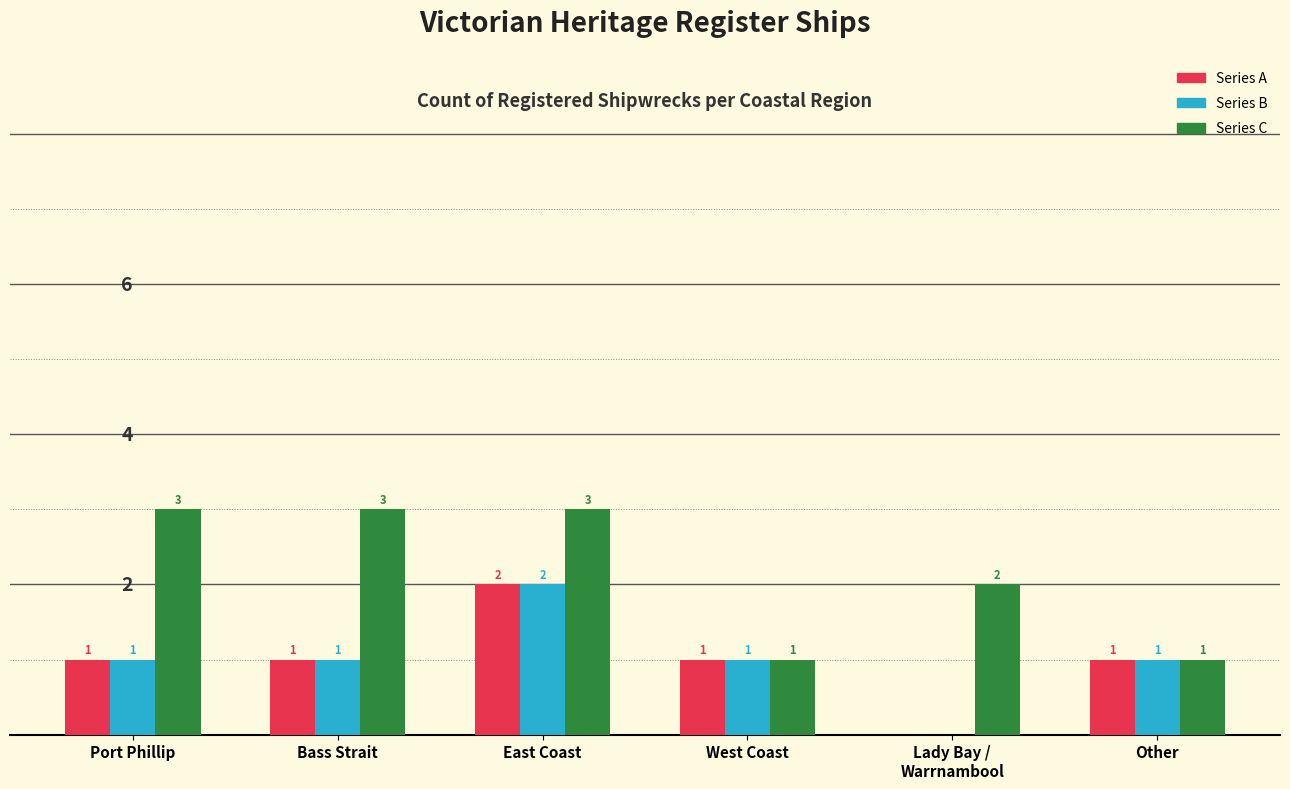

Reading left to right, what are all the values shown in this chart?

Series A: Port Phillip=1	Bass Strait=1	East Coast=2	West Coast=1	Lady Bay /
Warrnambool=0	Other=1
Series B: Port Phillip=1	Bass Strait=1	East Coast=2	West Coast=1	Lady Bay /
Warrnambool=0	Other=1
Series C: Port Phillip=3	Bass Strait=3	East Coast=3	West Coast=1	Lady Bay /
Warrnambool=2	Other=1